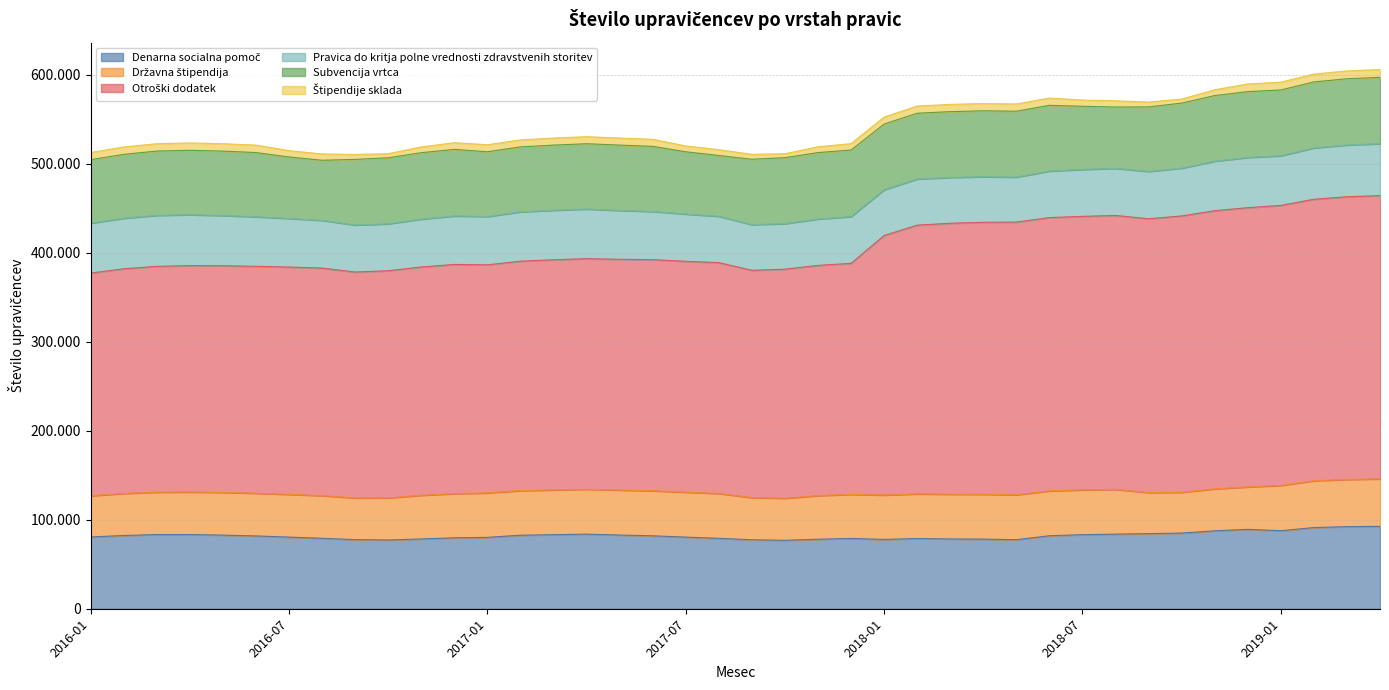

How many lines are shown in the chart?

6